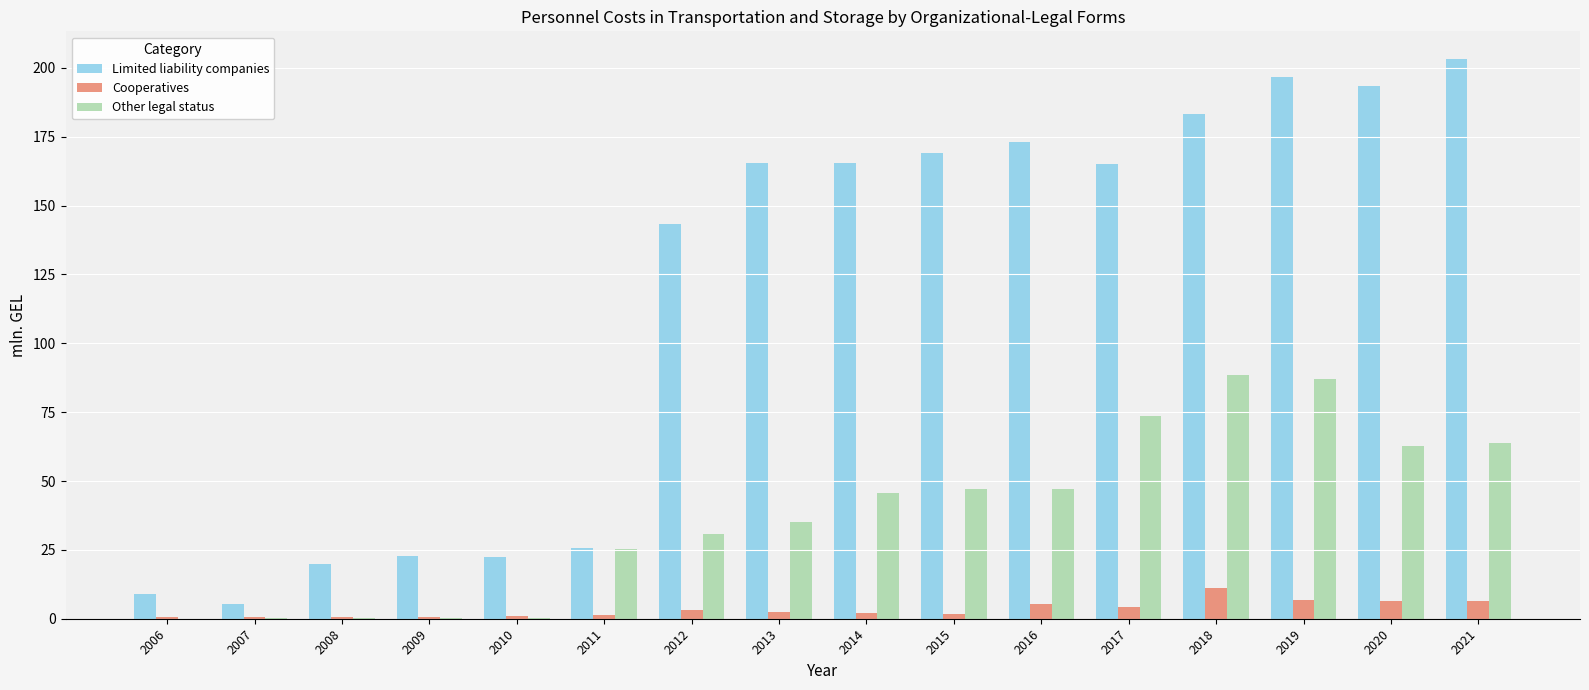

Which series changed the most between 2009 and 2018?

Limited liability companies